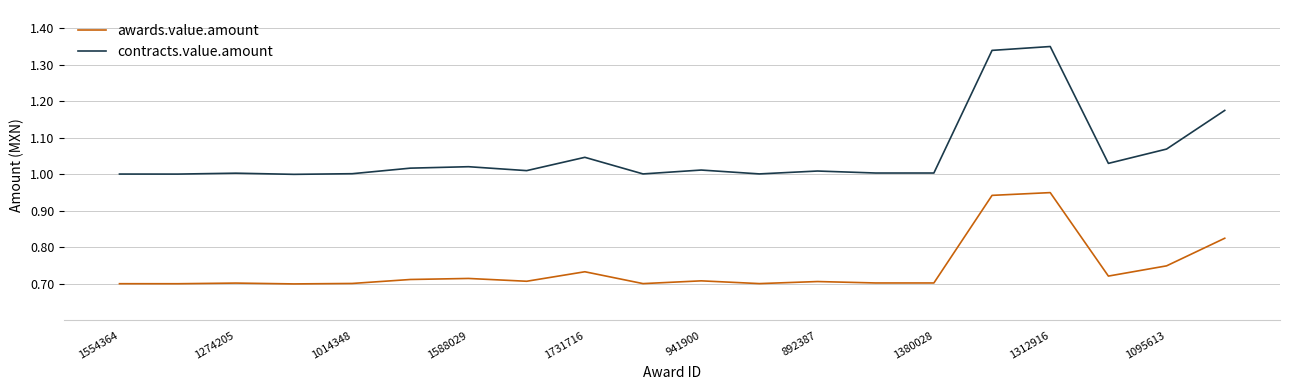

Which series has the widest spread of values?

contracts.value.amount